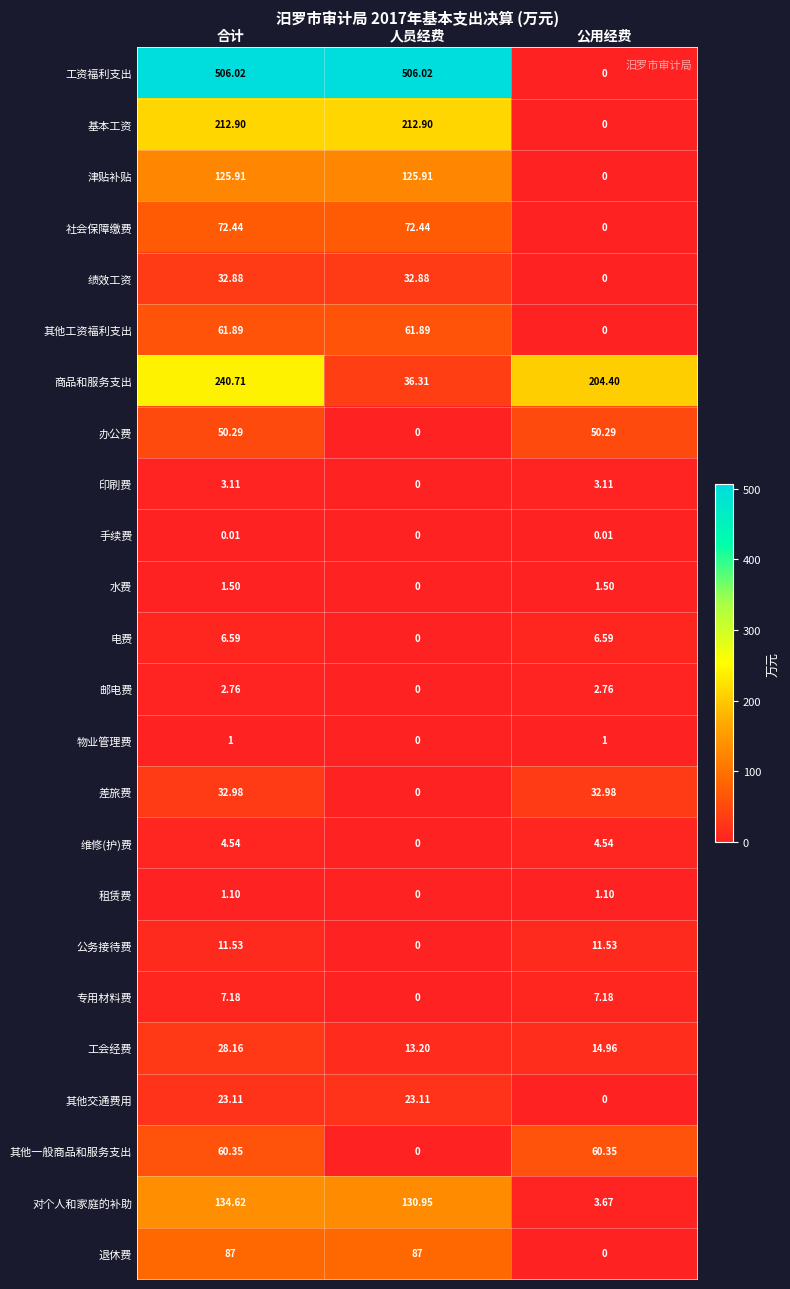

Rank the series by their maximum value, from lowest to highest.

手续费, 物业管理费, 租赁费, 水费, 邮电费, 印刷费, 维修(护)费, 电费, 专用材料费, 公务接待费, 其他交通费用, 工会经费, 绩效工资, 差旅费, 办公费, 其他一般商品和服务支出, 其他工资福利支出, 社会保障缴费, 退休费, 津贴补贴, 对个人和家庭的补助, 基本工资, 商品和服务支出, 工资福利支出